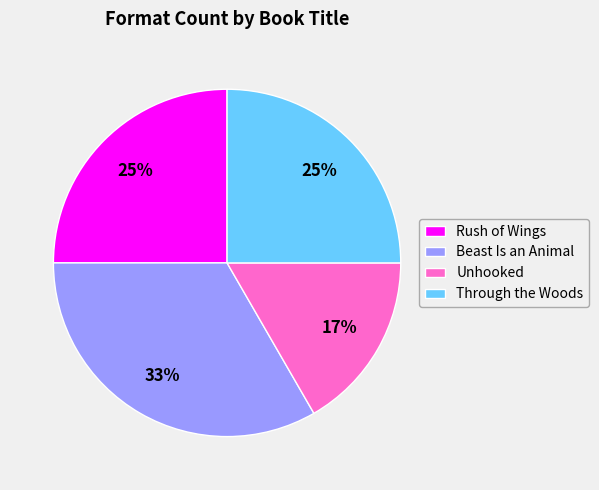

To the nearest percent, what is the combined percentage of Unhooked and Rush of Wings?

42%